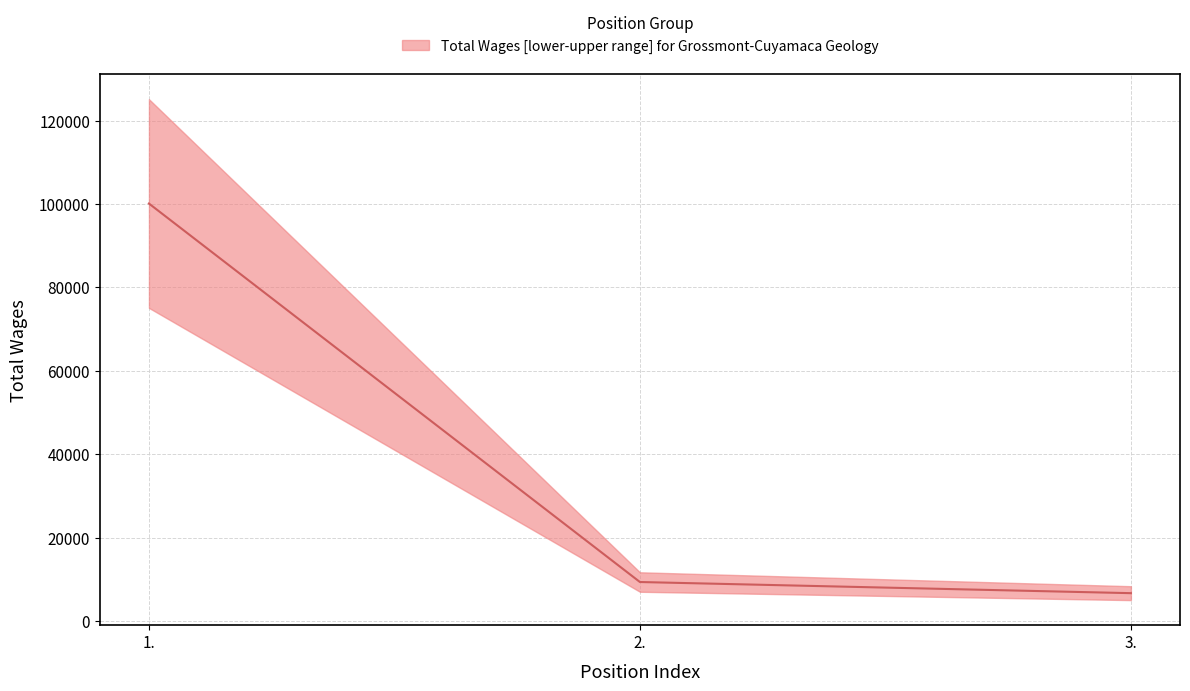

Where is the data nearest to the value 53388?

2.